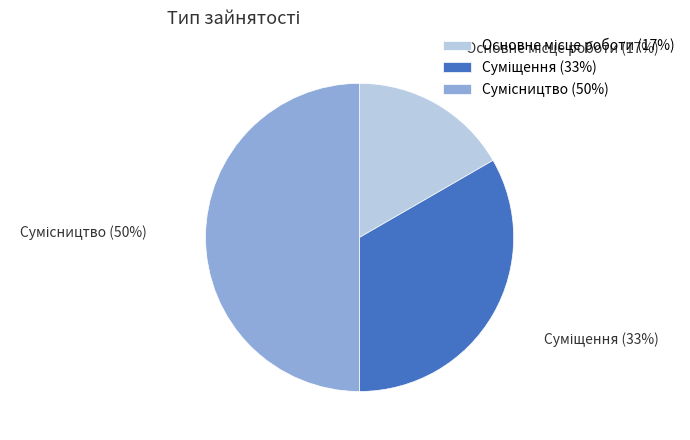

To the nearest percent, what is the average slice percentage?

33%